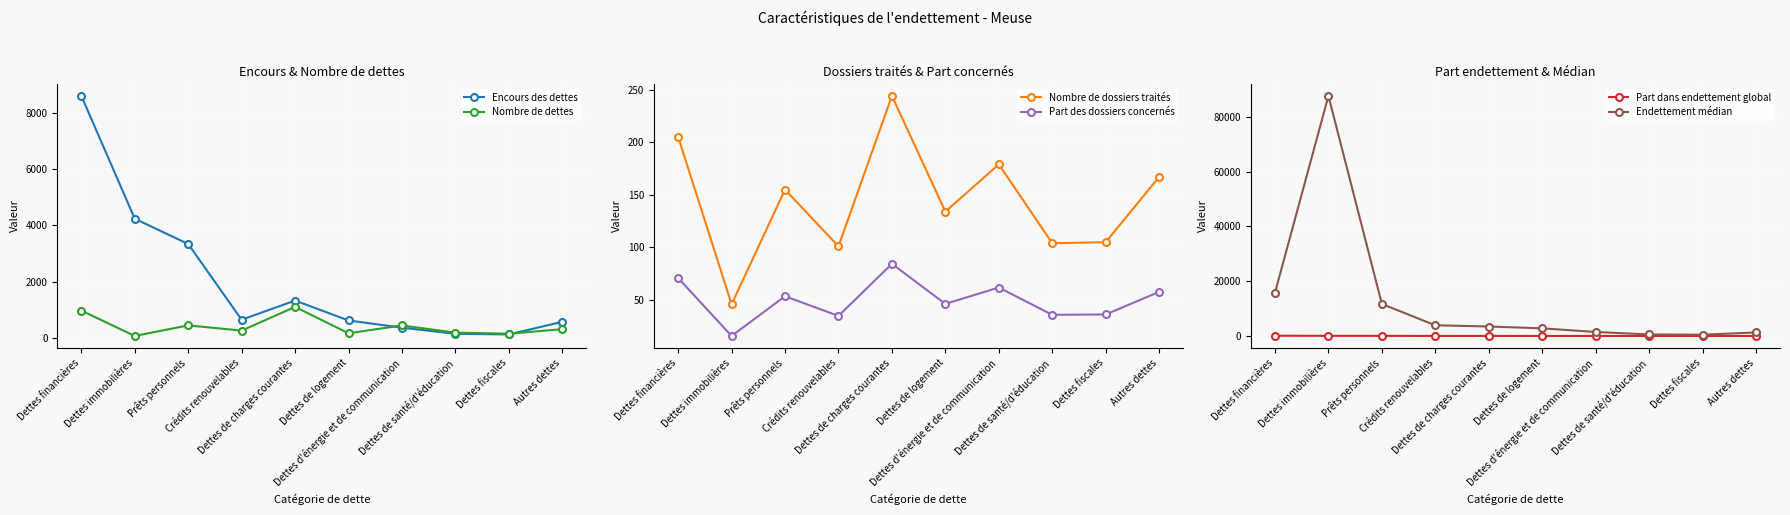

What is the spread (max minus min) of values at Dettes d'énergie et de communication?

1451.2